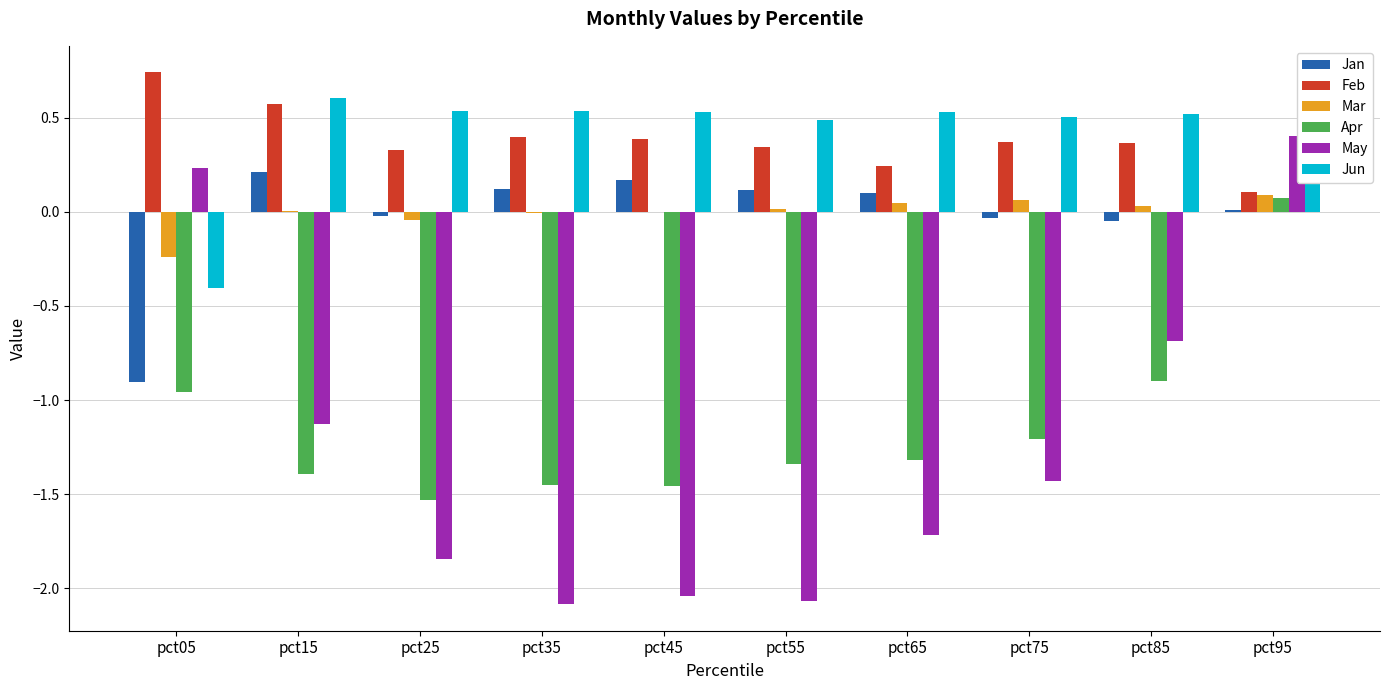

At which label does May first exceed -1?

pct05